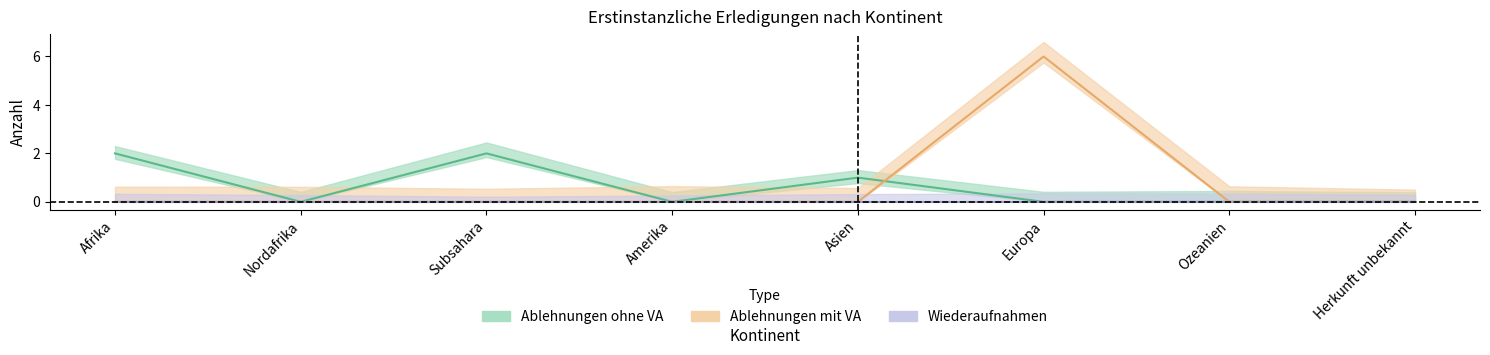

Which label corresponds to the largest value in the chart?

Europa